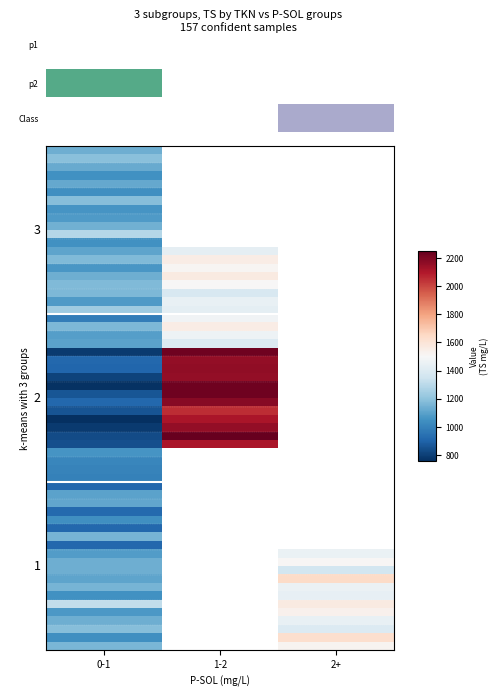

The value of Jan at 14 is 416. True or false?

False